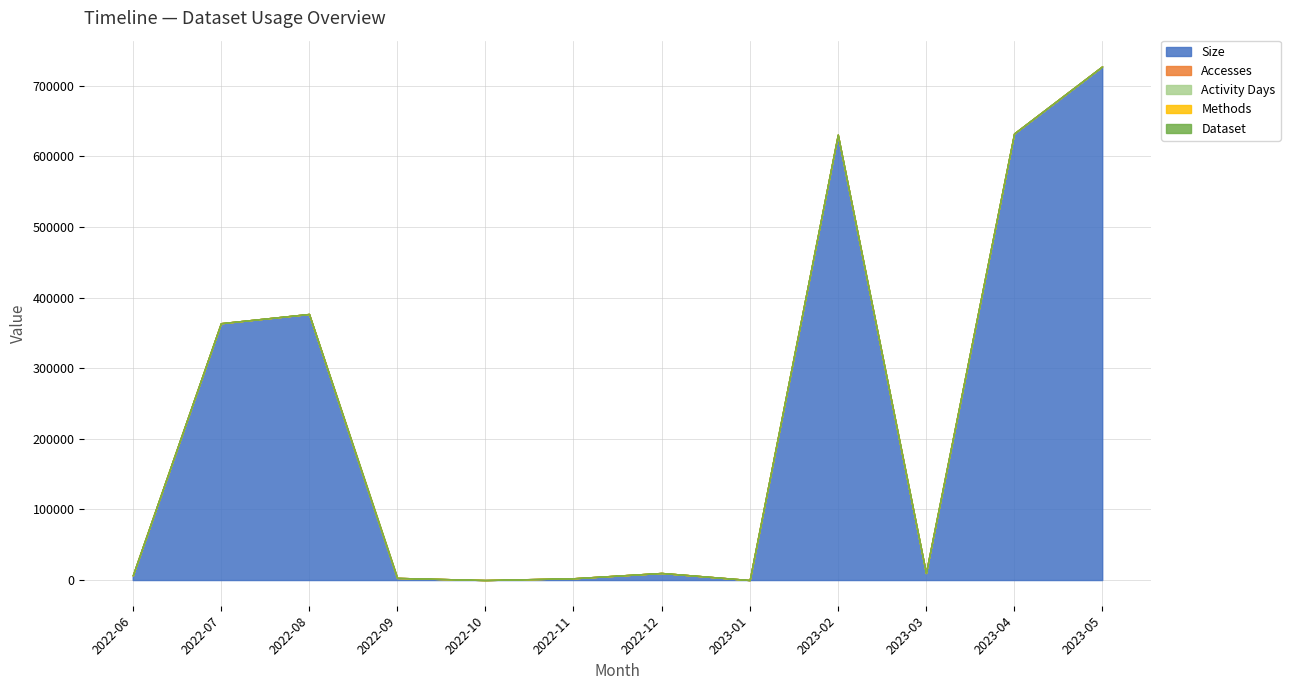

The Size series shows 919928 at 2023-02. True or false?

False